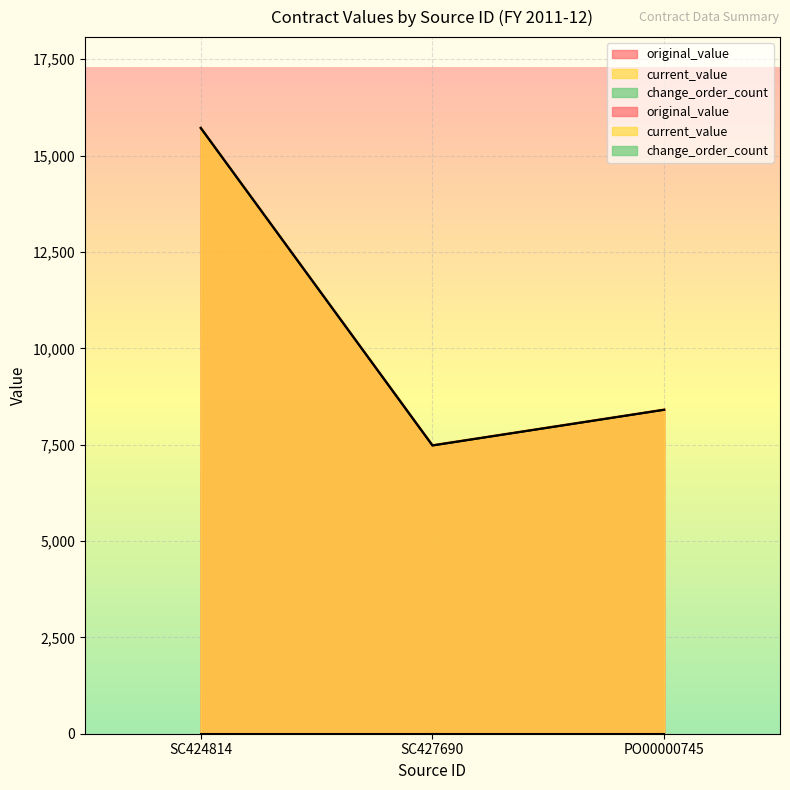

Rank the series by their maximum value, from lowest to highest.

original_value, current_value